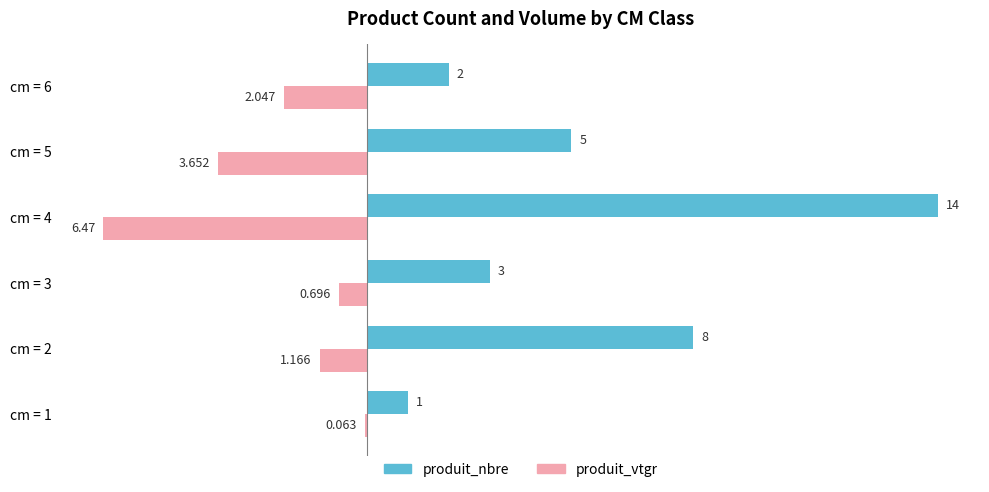

Which series has the largest total across all categories?

produit_nbre